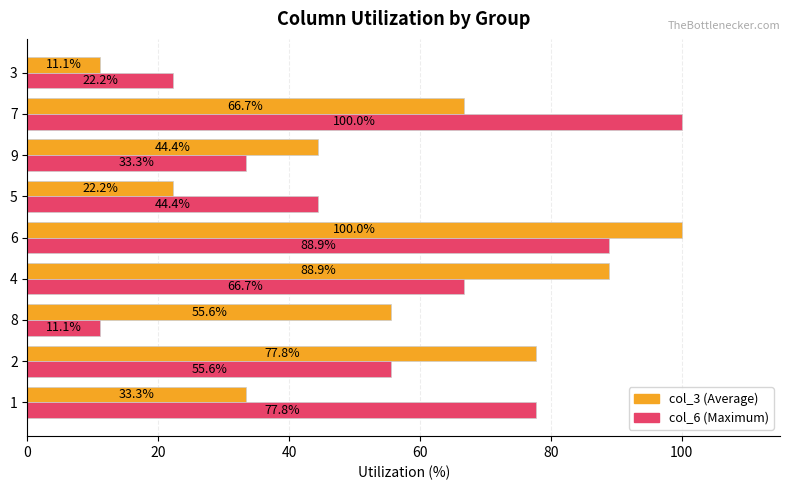

At which category is the sum across all series the highest?

6